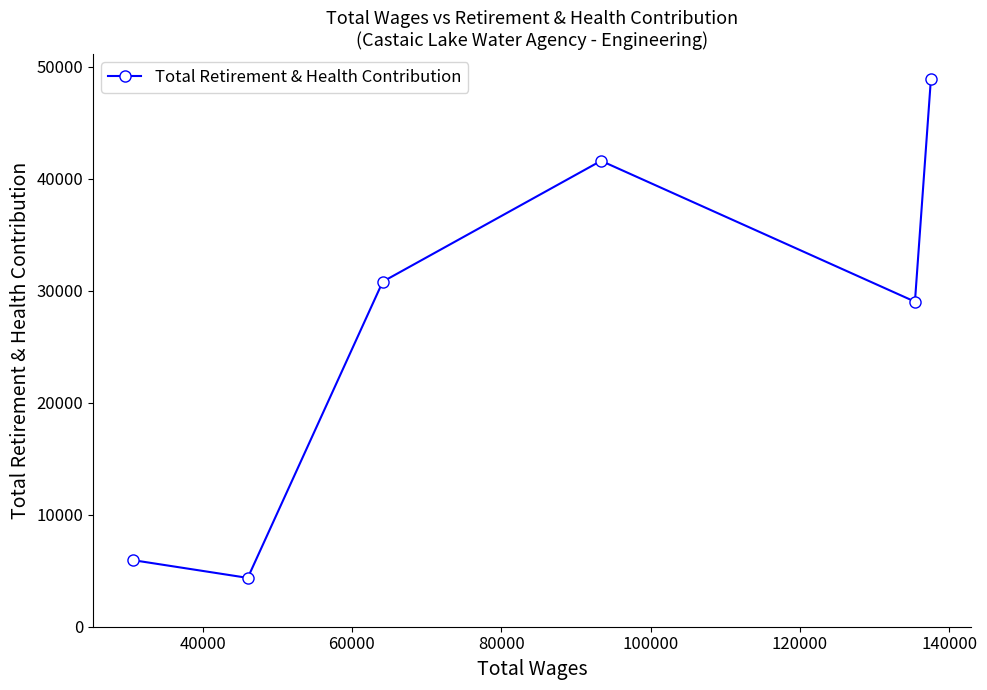

What is the maximum value shown in the chart?

48916